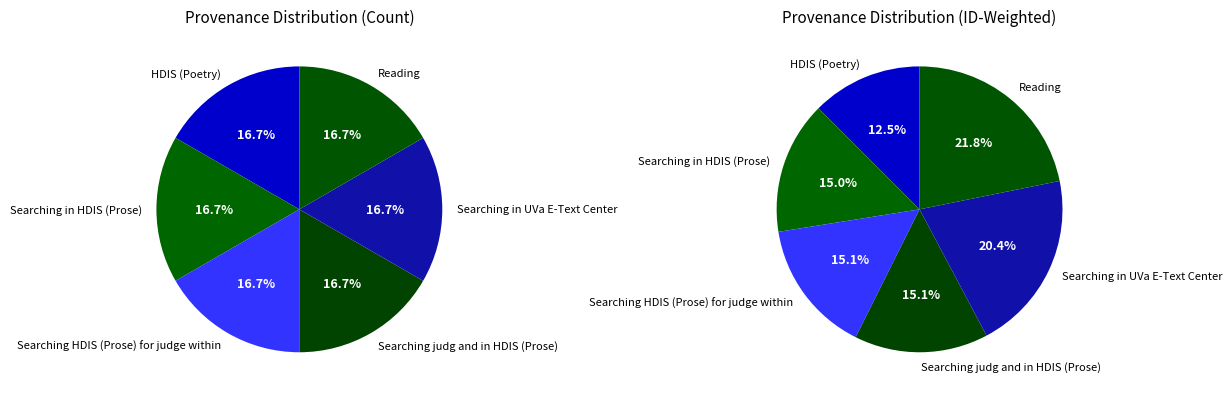

How many segments does this pie chart have?

6